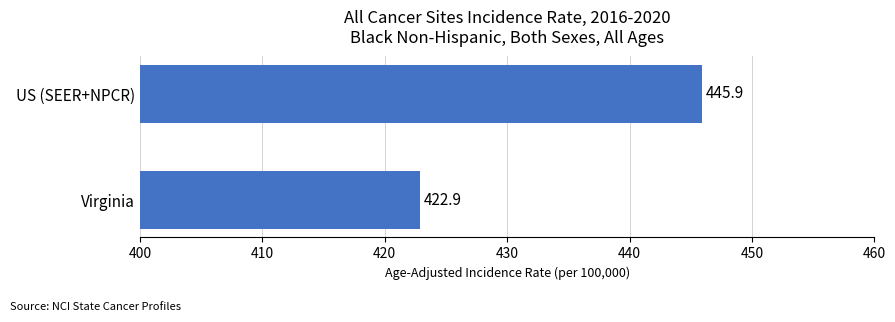

What is the difference between the maximum and minimum values?

23.0